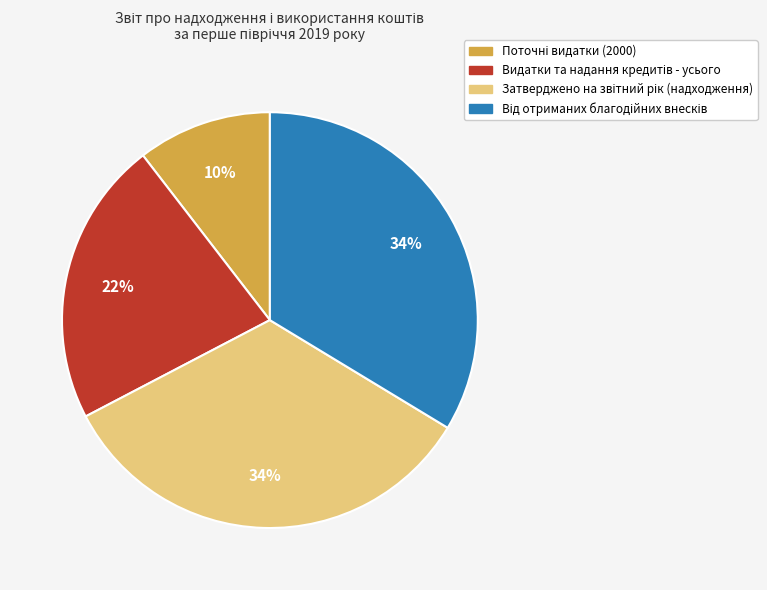

Is there a majority slice in this chart?

No